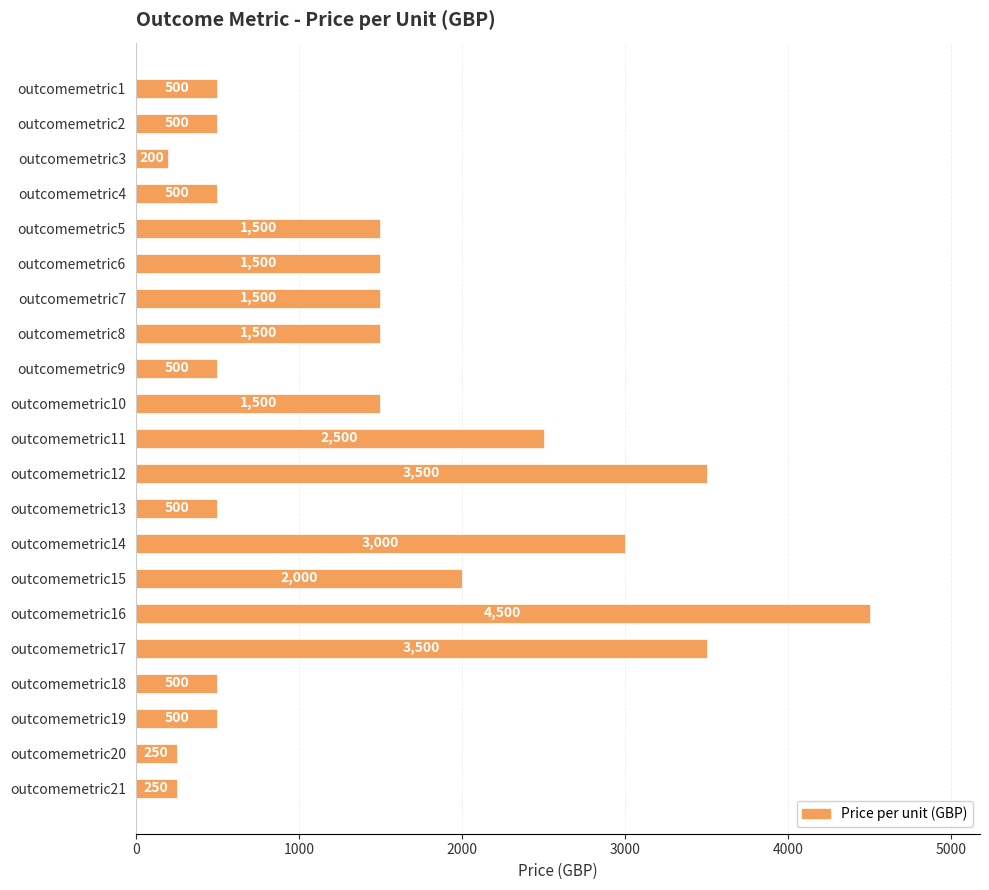

Reading bottom to top, extract all data points from this chart.

outcomemetric21=250	outcomemetric20=250	outcomemetric19=500	outcomemetric18=500	outcomemetric17=3500	outcomemetric16=4500	outcomemetric15=2000	outcomemetric14=3000	outcomemetric13=500	outcomemetric12=3500	outcomemetric11=2500	outcomemetric10=1500	outcomemetric9=500	outcomemetric8=1500	outcomemetric7=1500	outcomemetric6=1500	outcomemetric5=1500	outcomemetric4=500	outcomemetric3=200	outcomemetric2=500	outcomemetric1=500